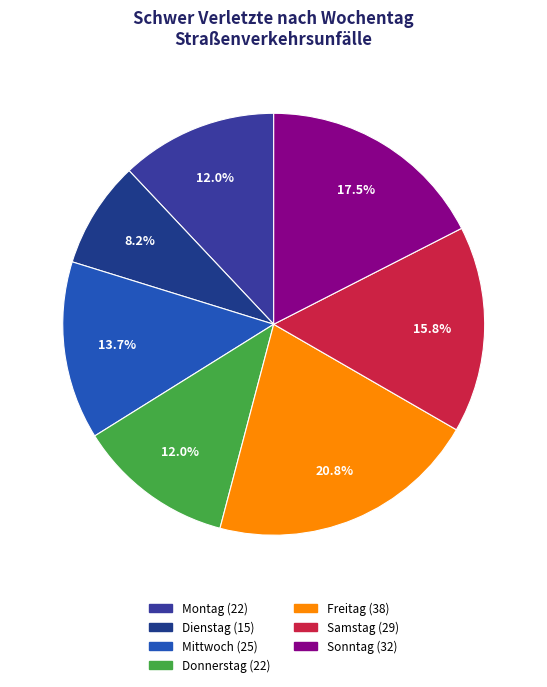

How many segments does this pie chart have?

7